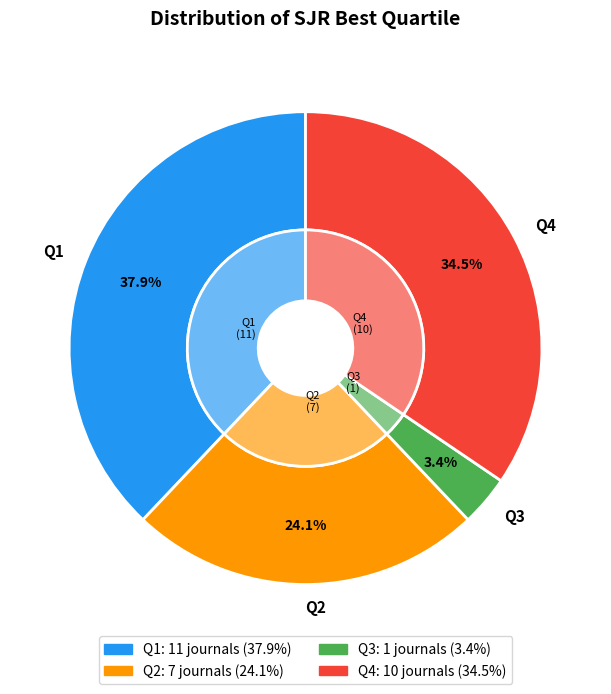

What is the change in value from Q1 to Q4?

-1